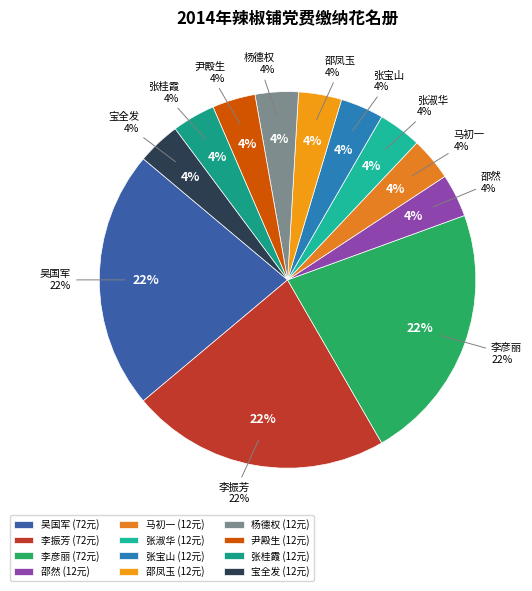

Approximately how many times larger is the value at 尹殿生 compared to 张桂霞?

1.0